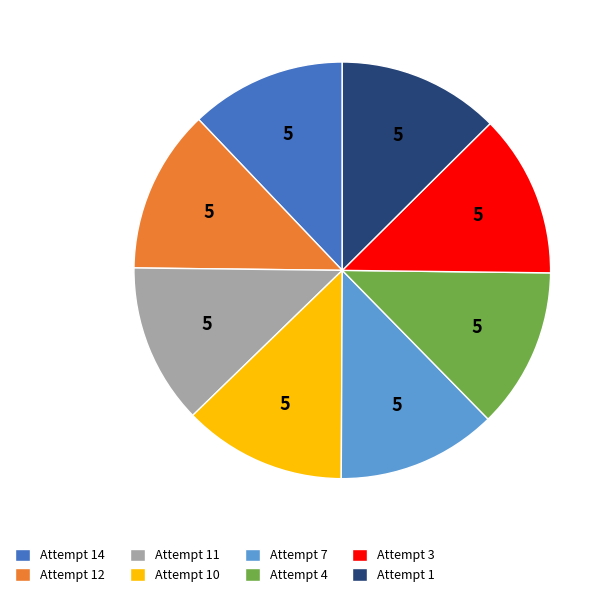

How many segments does this pie chart have?

8